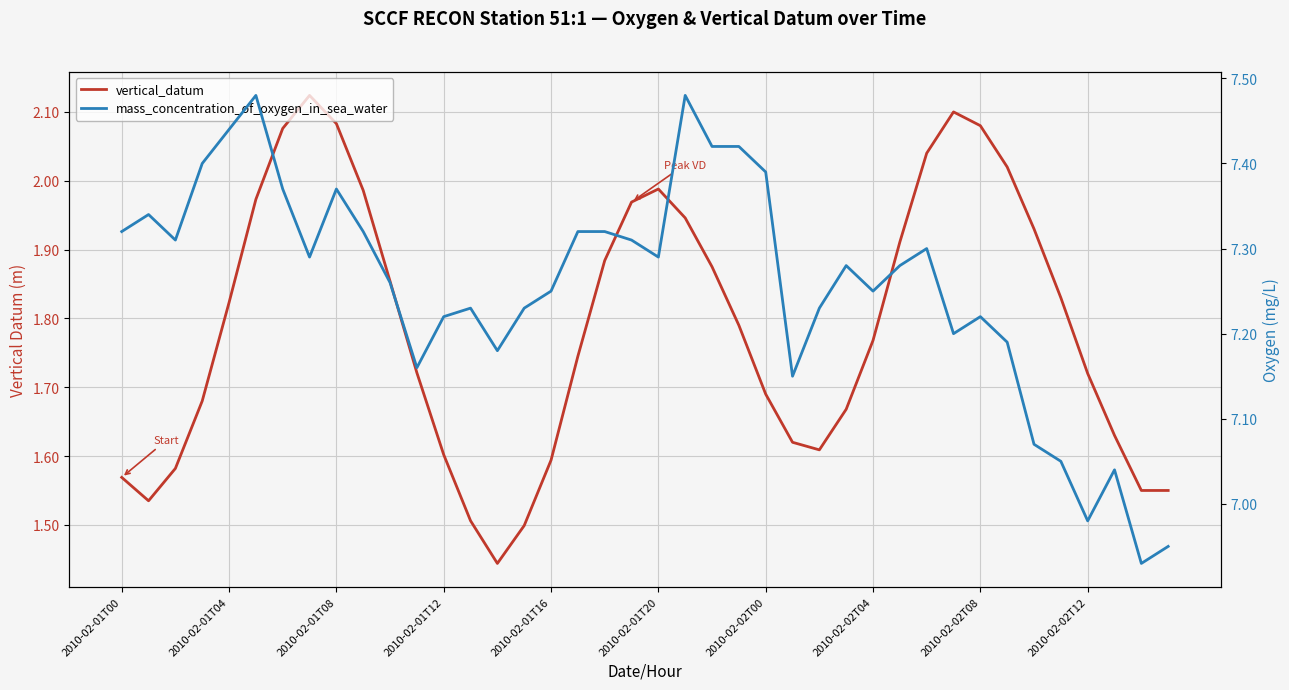

What is the highest value of the vertical_datum series?

2.1